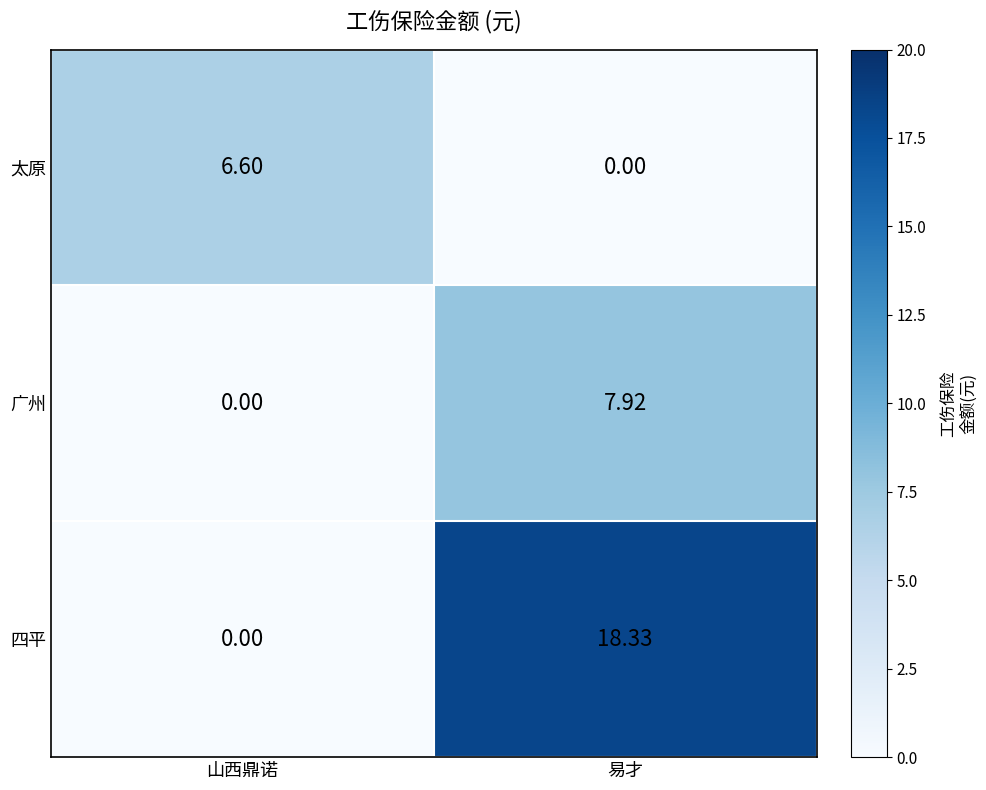

Which label corresponds to the largest value in the chart?

易才